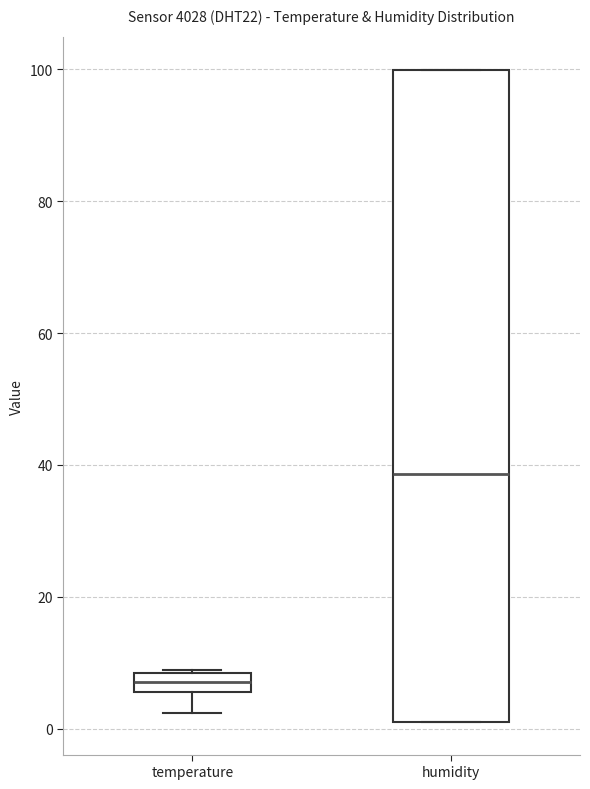

Which box's median line is the highest?

humidity